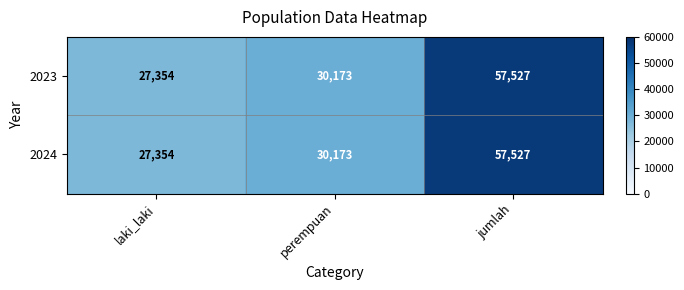

Which label corresponds to the largest value in the chart?

jumlah